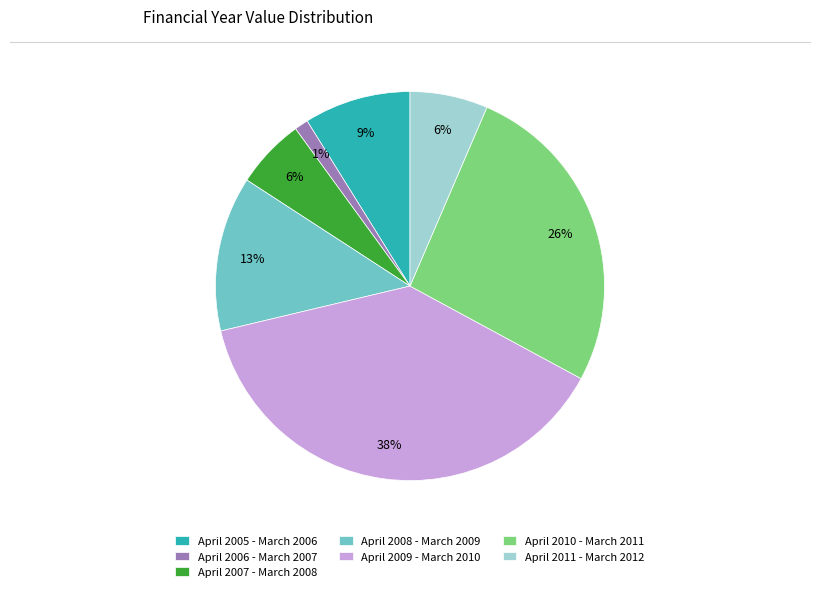

Do April 2008 - March 2009 and April 2007 - March 2008 together represent more than half of the pie?

No